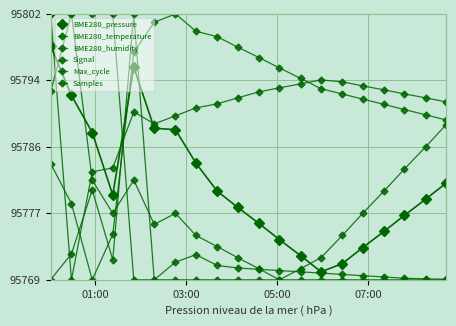

True or false: BME280_humidity and BME280_pressure intersect in this chart.

True